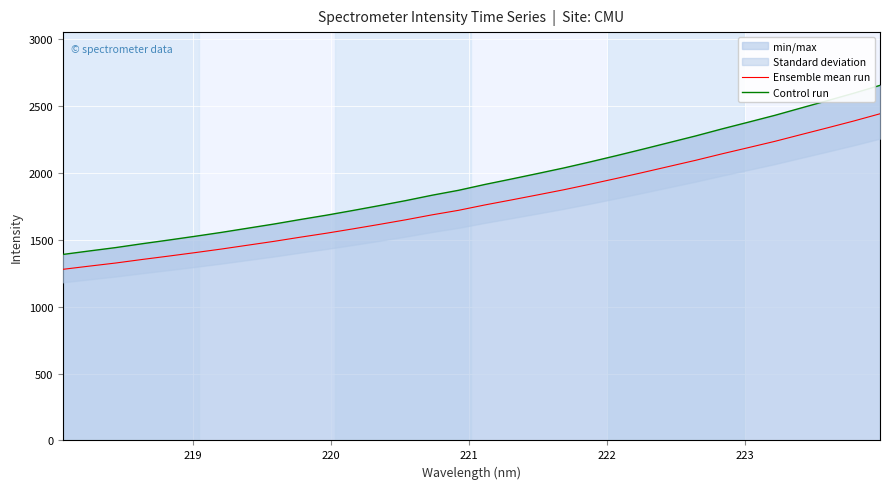

What is the sum of all Ensemble mean run values?

57009.3